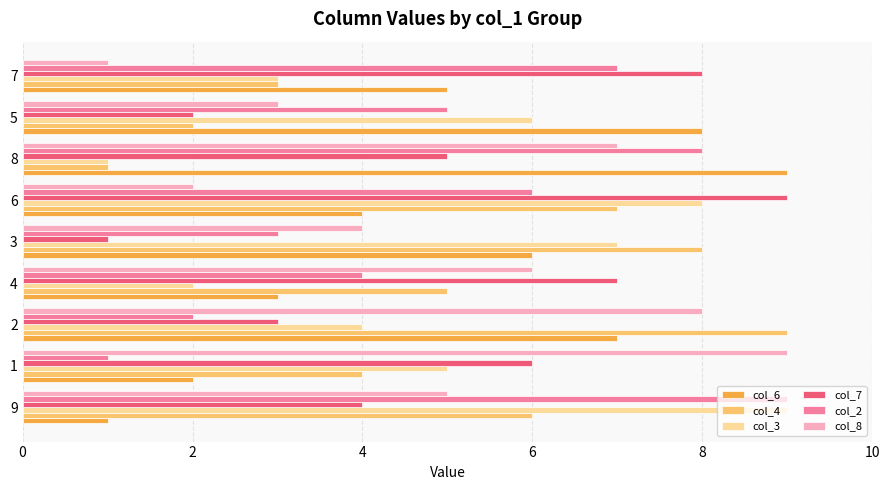

Between 9 and 3, which series saw the biggest shift?

col_2